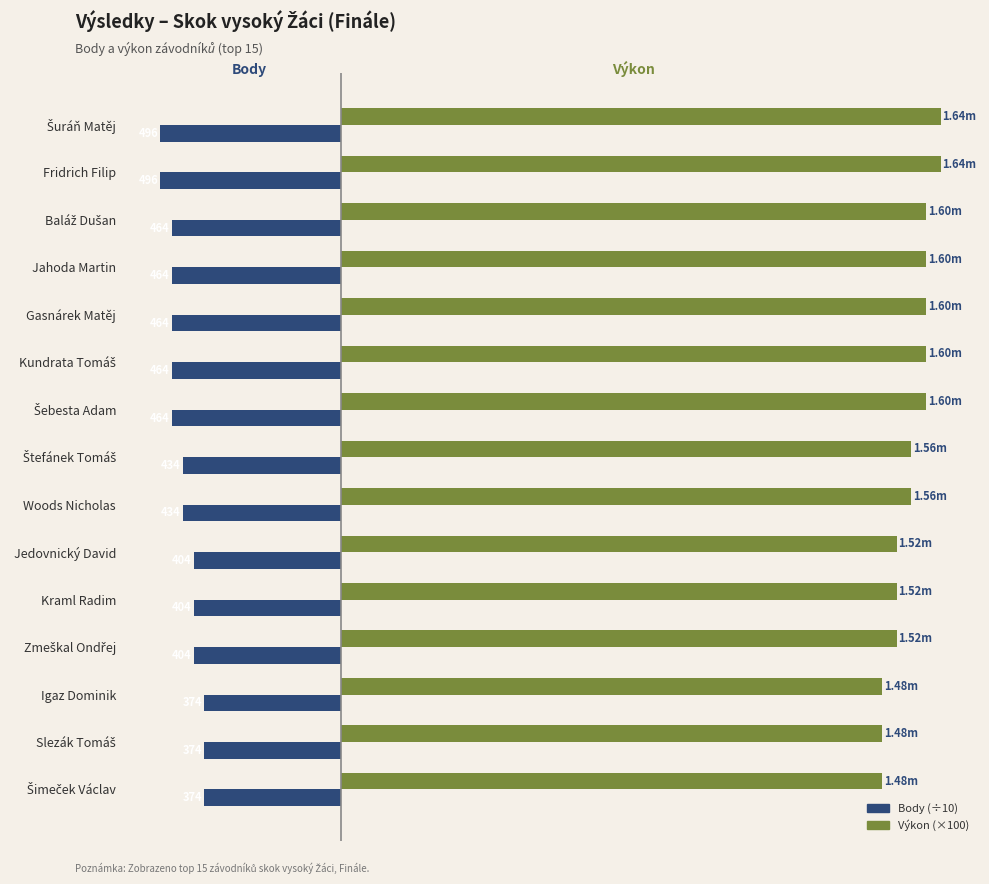

What are all the series names shown in the legend?

Body (÷10), Výkon (×100)